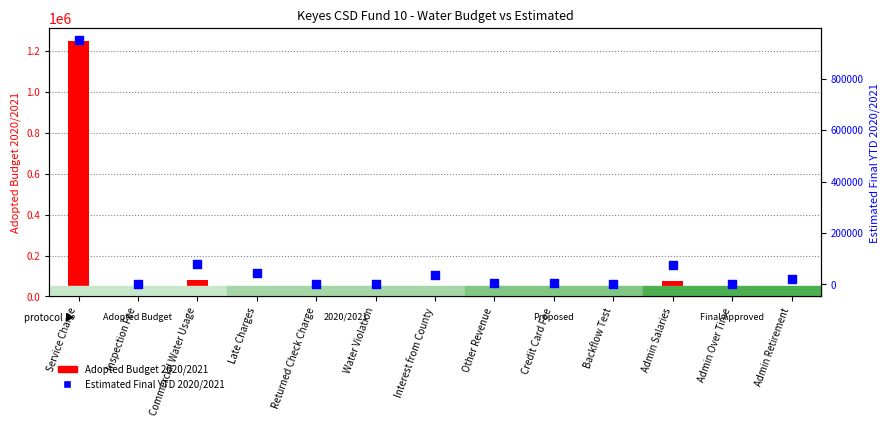

Which series contains the highest Y value?

Adopted Budget 2020/2021